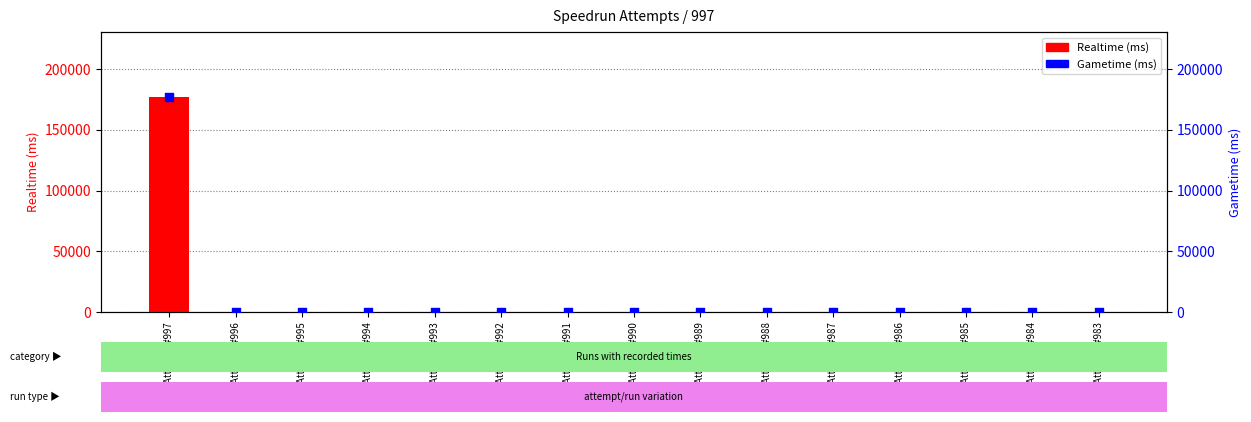

Which series reaches the minimum Y coordinate?

Realtime (ms)